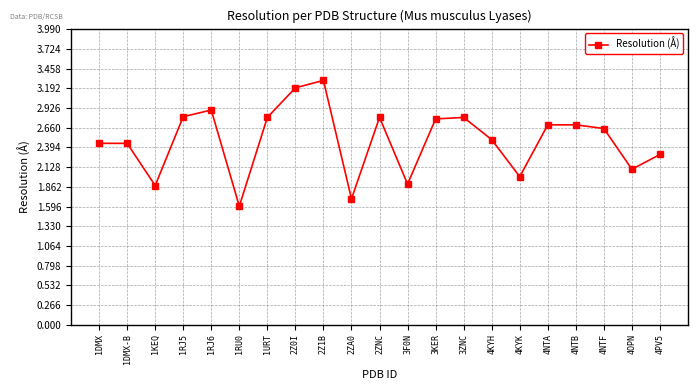

Is this an area chart (filled region under the line)?

No